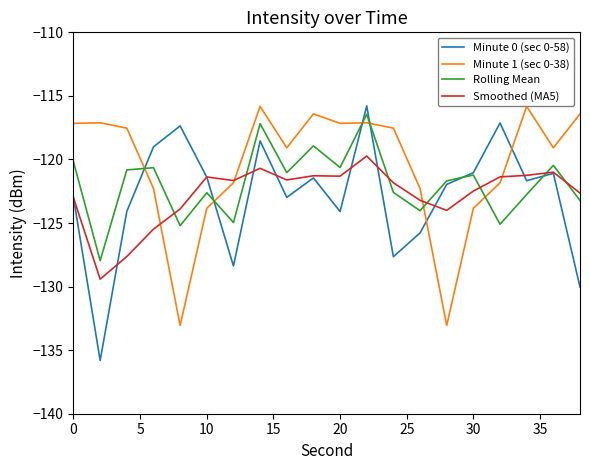

How many lines are shown in the chart?

4